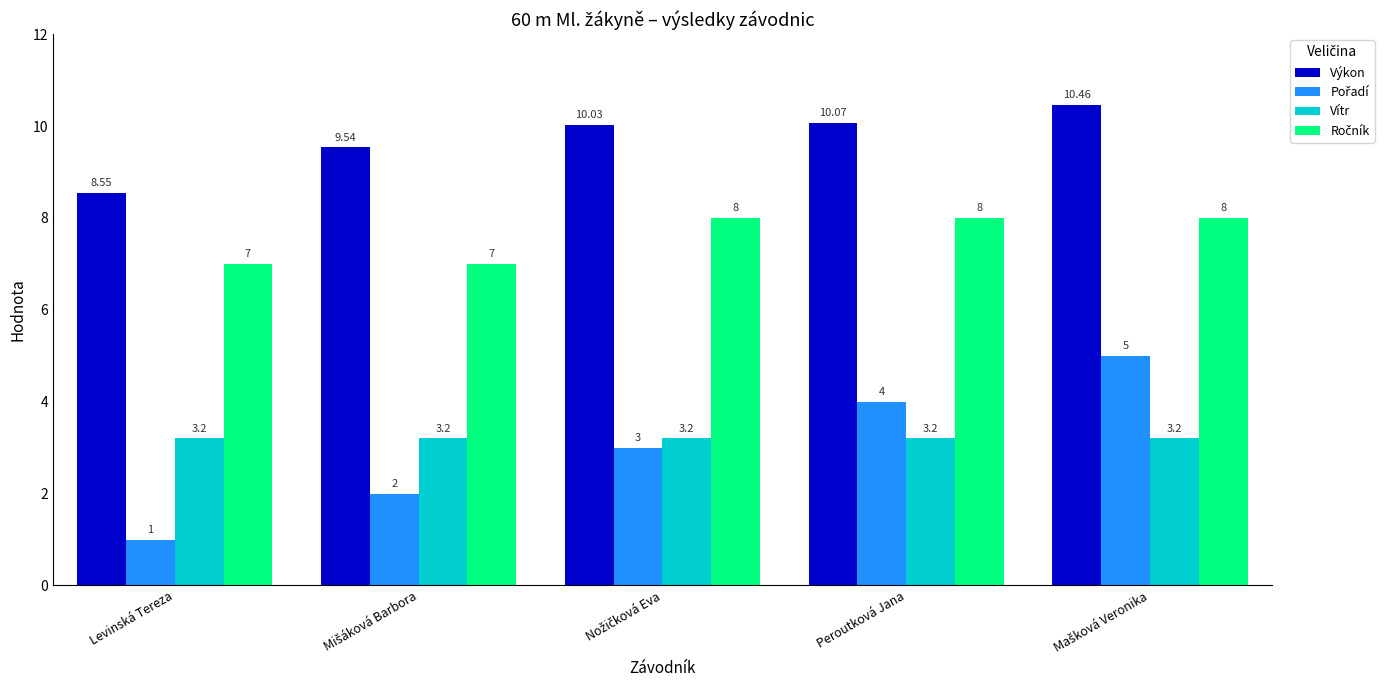

At which category does the chart reach its minimum across all series?

Levinská Tereza